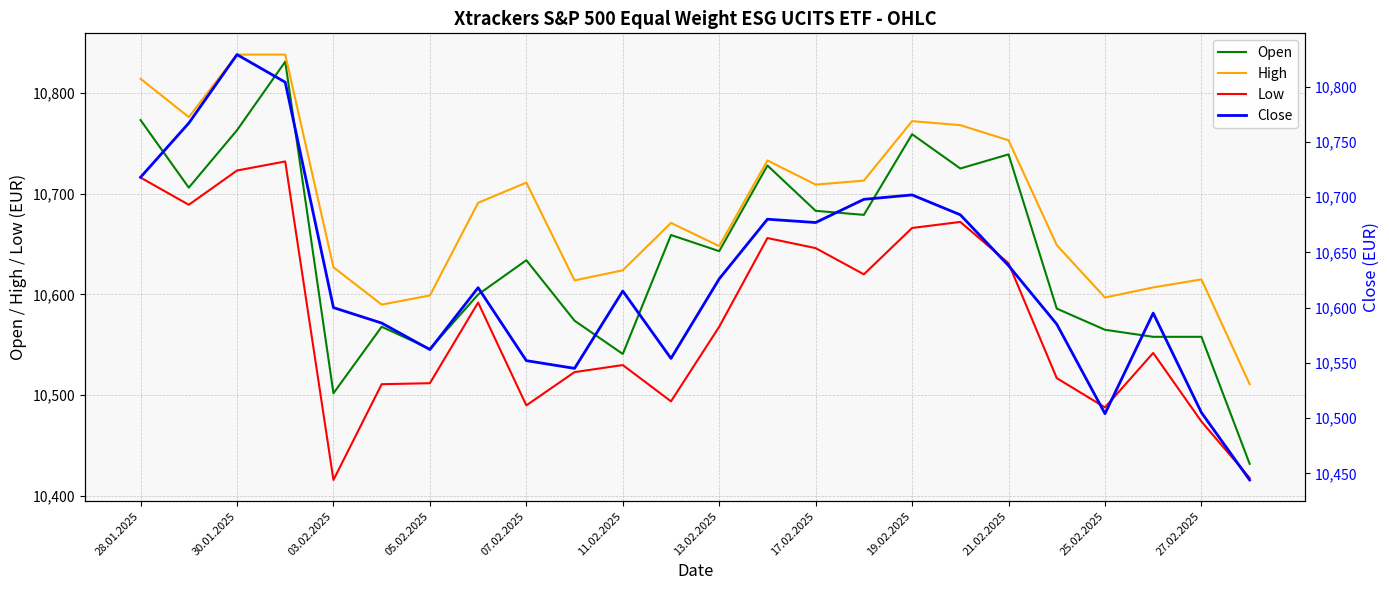

True or false: High and Low cross at least once.

False